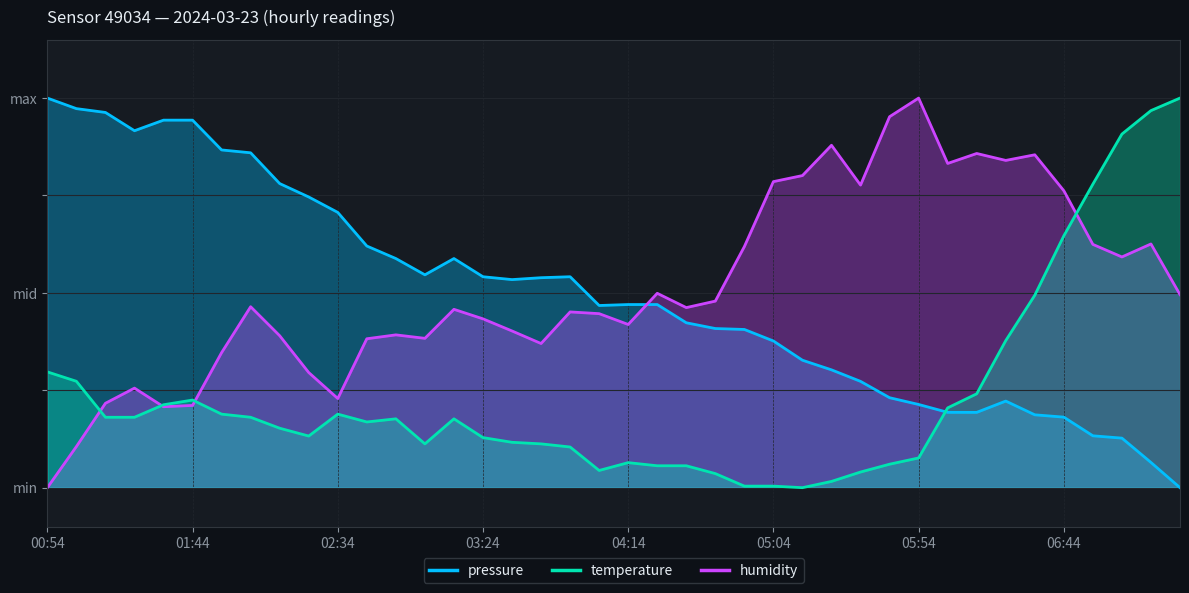

How many distinct data groups are displayed?

3